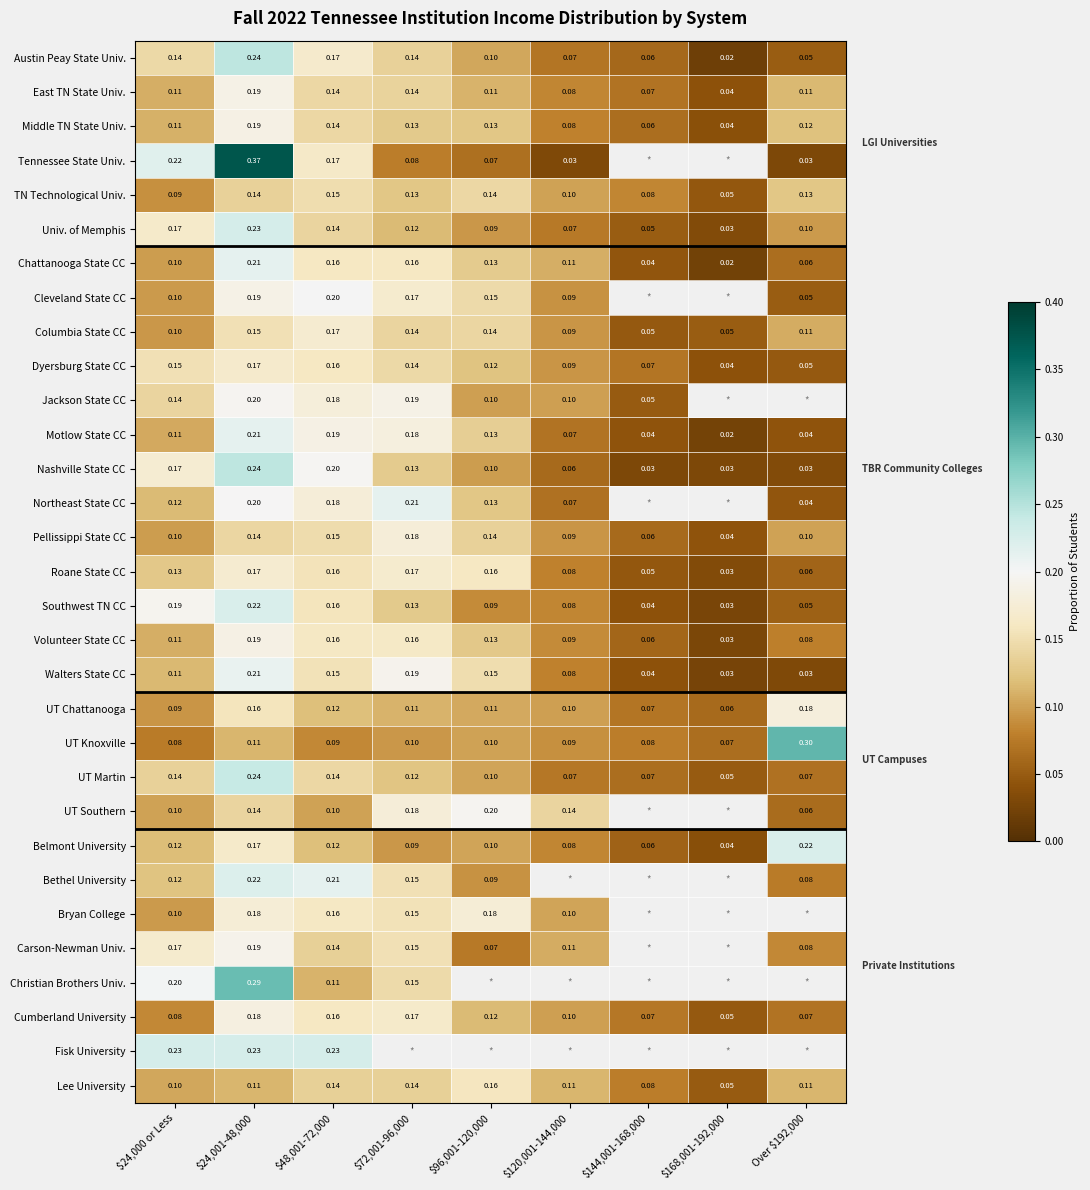

True or false: Northeast State CC has a value of 0.3 at $24,001-48,000.

False